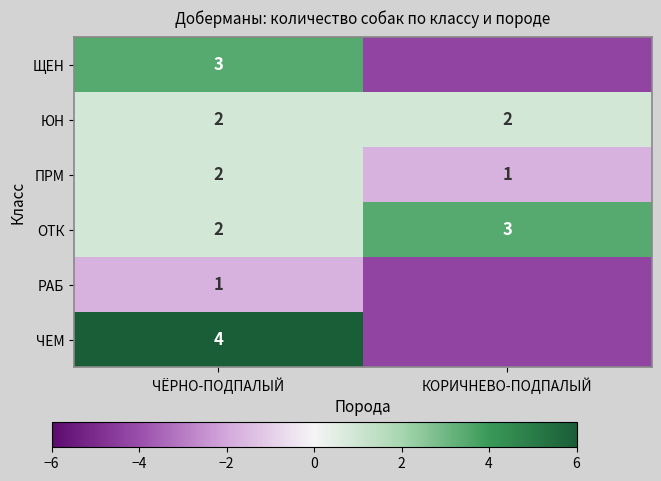

Where is ПРМ nearest to the value 1?

КОРИЧНЕВО-ПОДПАЛЫЙ